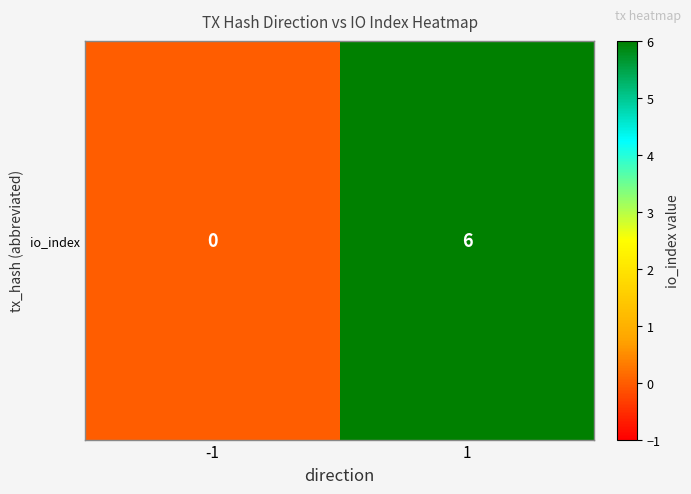

List the labels in order of value, largest first.

1, -1